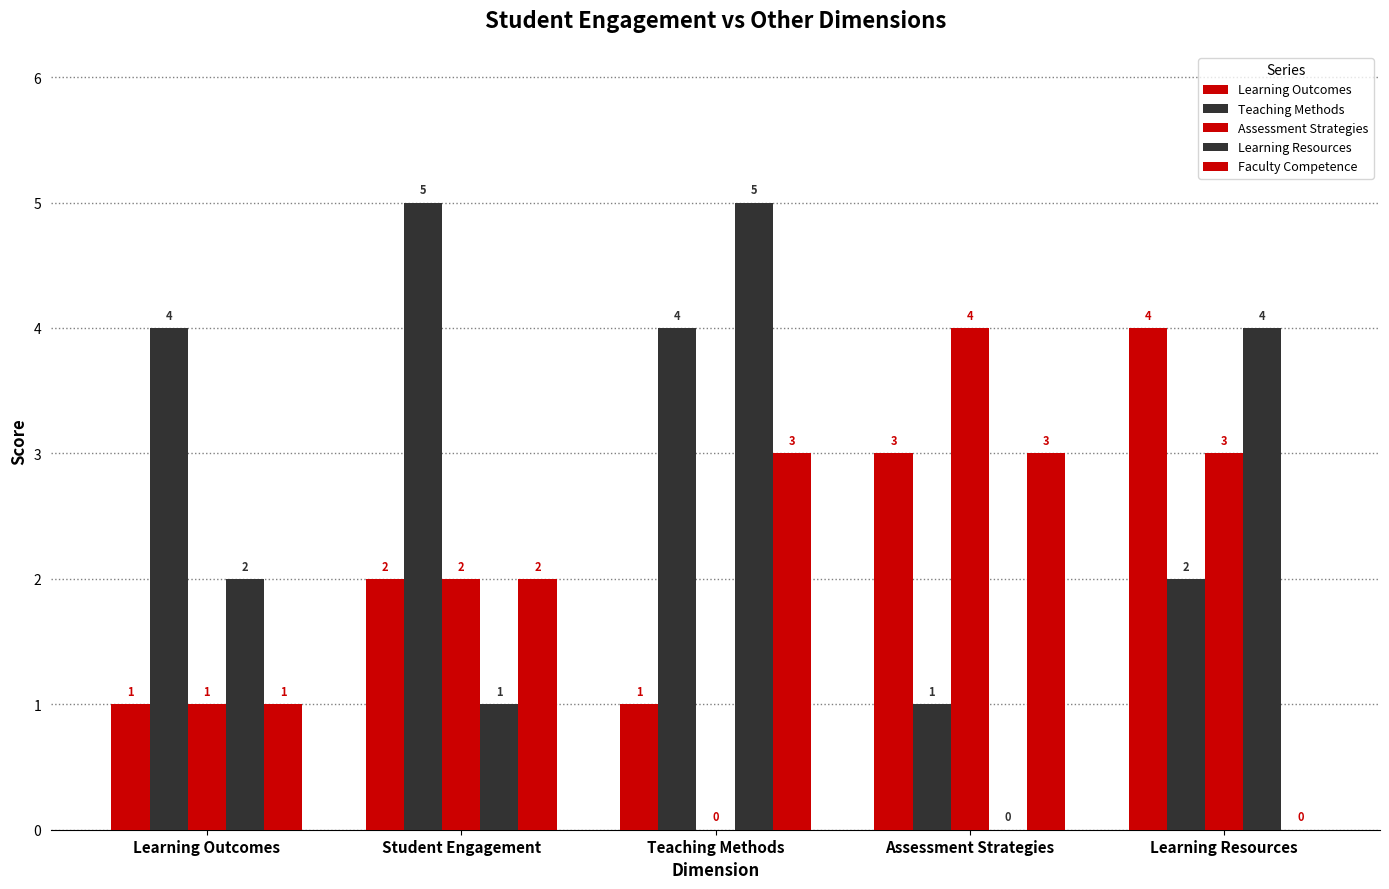

Which series changed the most between Learning Outcomes and Student Engagement?

Learning Outcomes